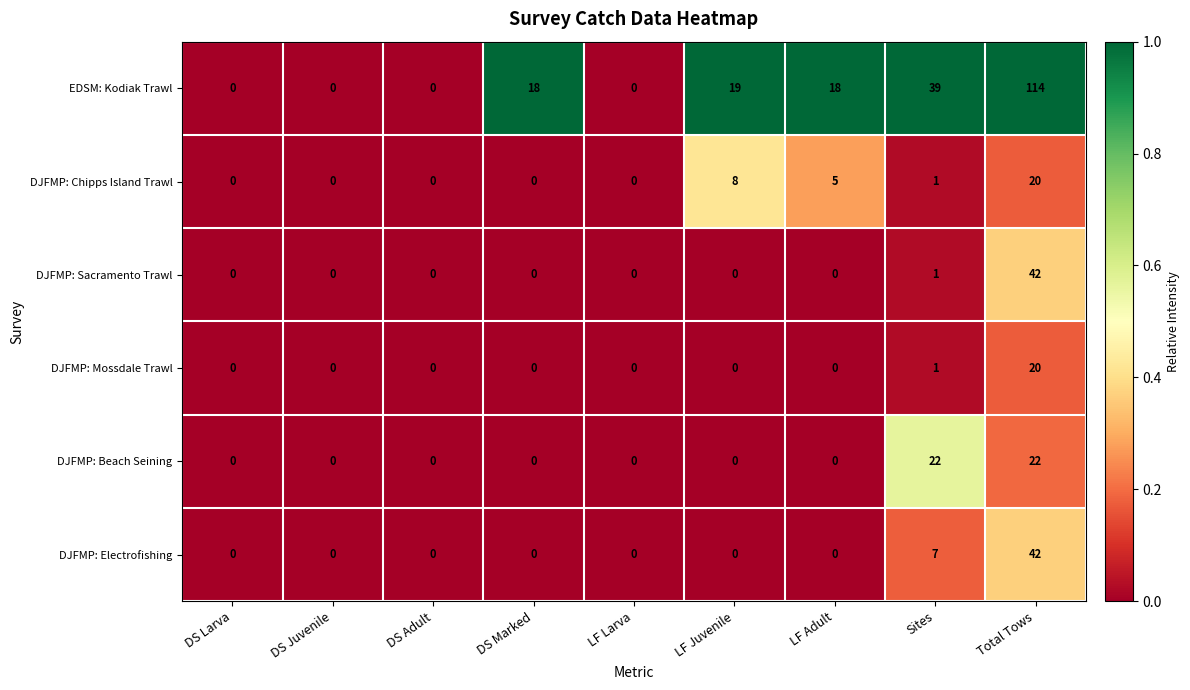

Which series has the largest range (max minus min)?

EDSM: Kodiak Trawl